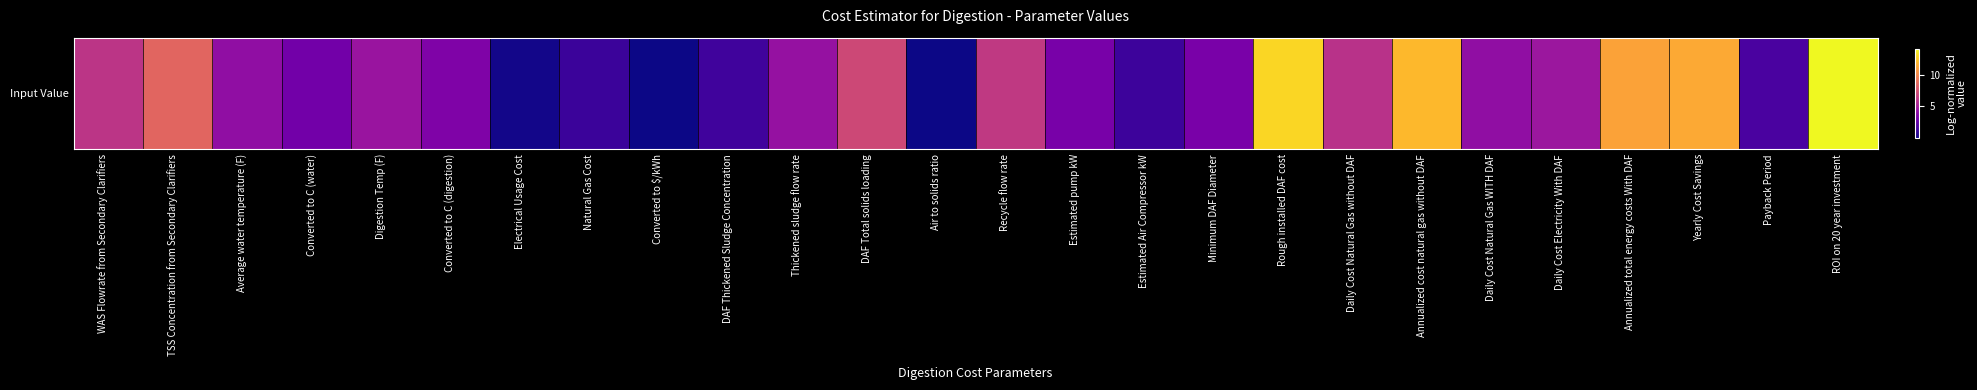

Rank the categories by value from highest to lowest.

ROI on 20 year investment, Rough installed DAF cost, Annualized cost natural gas without DAF, Yearly Cost Savings, Annualized total energy costs With DAF, TSS Concentration from Secondary Clarifiers, DAF Total solids loading, Recycle flow rate, WAS Flowrate from Secondary Clarifiers, Daily Cost Natural Gas without DAF, Daily Cost Electricity With DAF, Digestion Temp (F), Thickened sludge flow rate, Daily Cost Natural Gas WITH DAF, Average water temperature (F), Converted to C (digestion), Minimum DAF Diameter, Estimated pump kW, Converted to C (water), Payback Period, DAF Thickened Sludge Concentration, Estimated Air Compressor kW, Natural Gas Cost, Electrical Usage Cost, Air to solids ratio, Converted to $/kWh